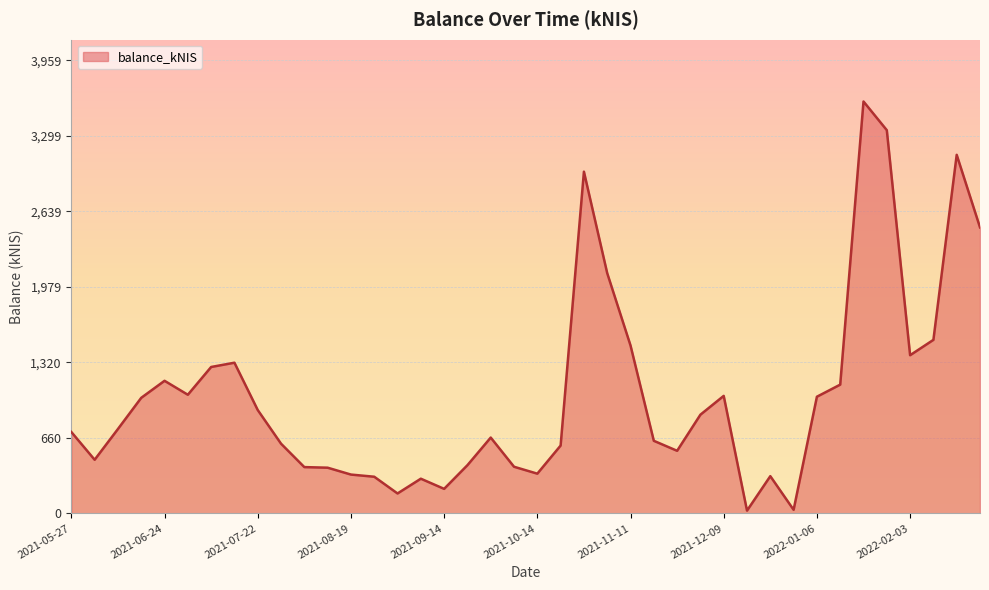

What is the maximum value shown in the chart?

3599.0